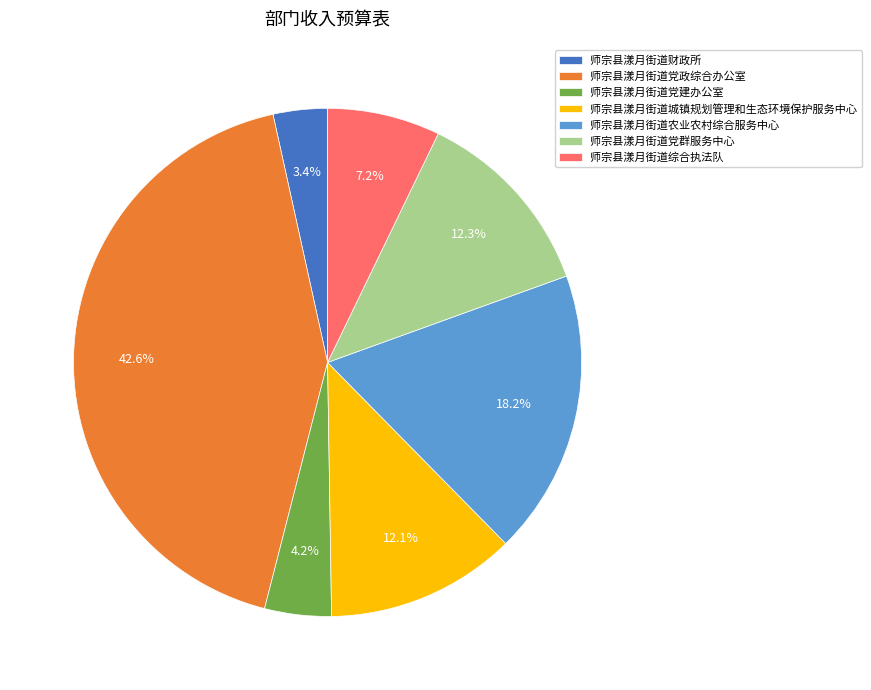

Does any single category account for the majority?

No